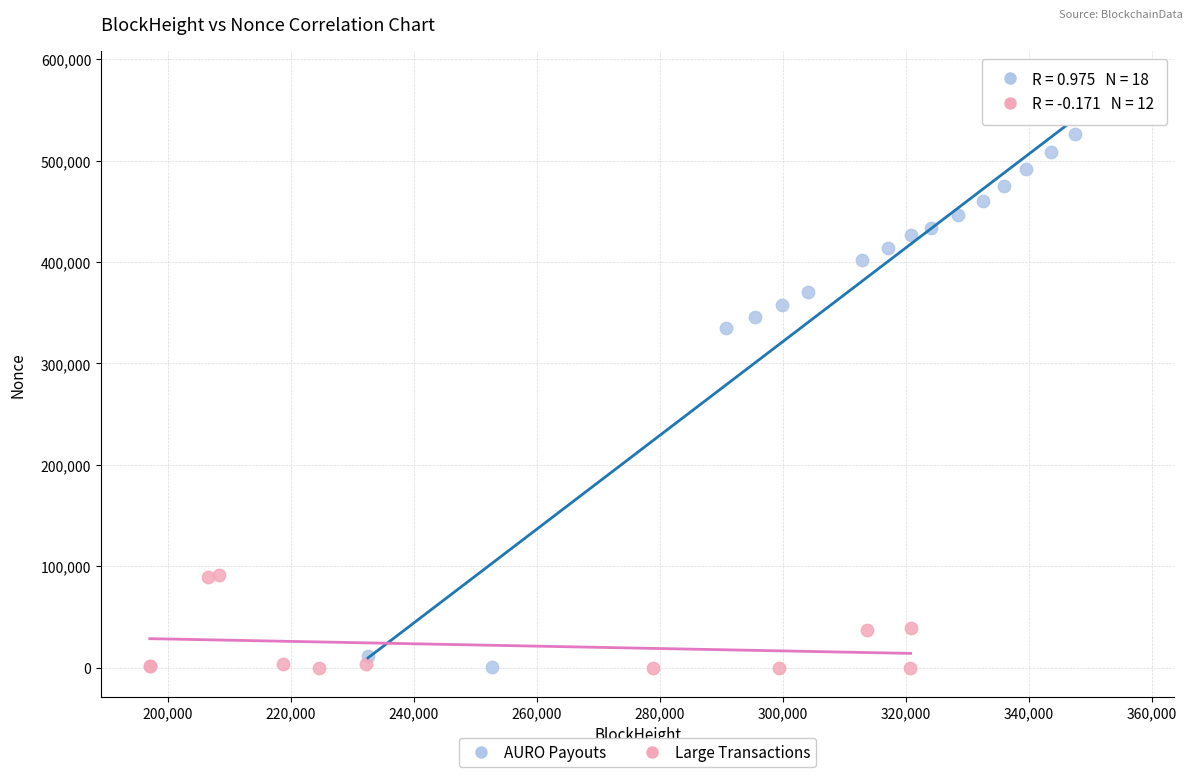

Which series reaches the maximum Y coordinate?

AURO Payouts